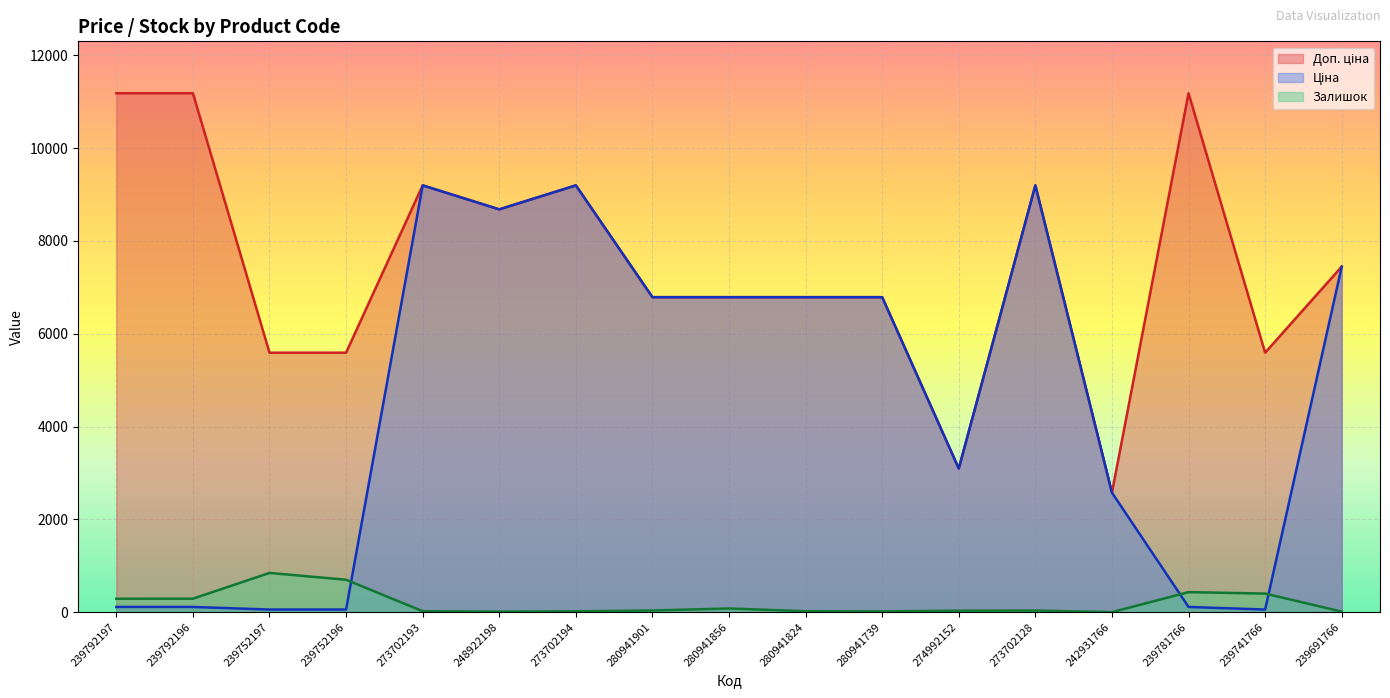

At which label is Залишок closest to 422?

239781766